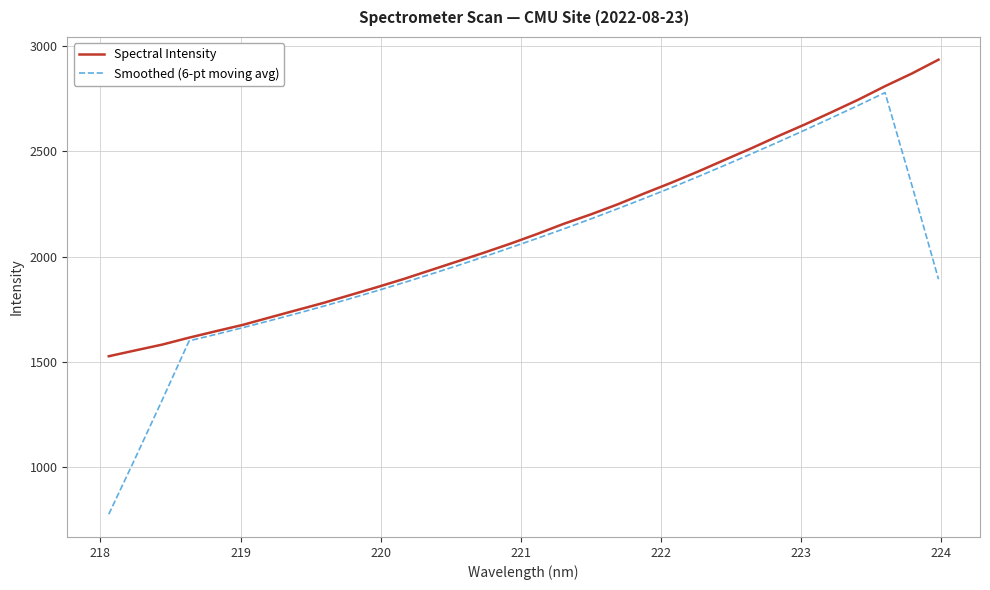

List the series in order of their peak value, highest first.

Spectral Intensity, Smoothed (6-pt moving avg)